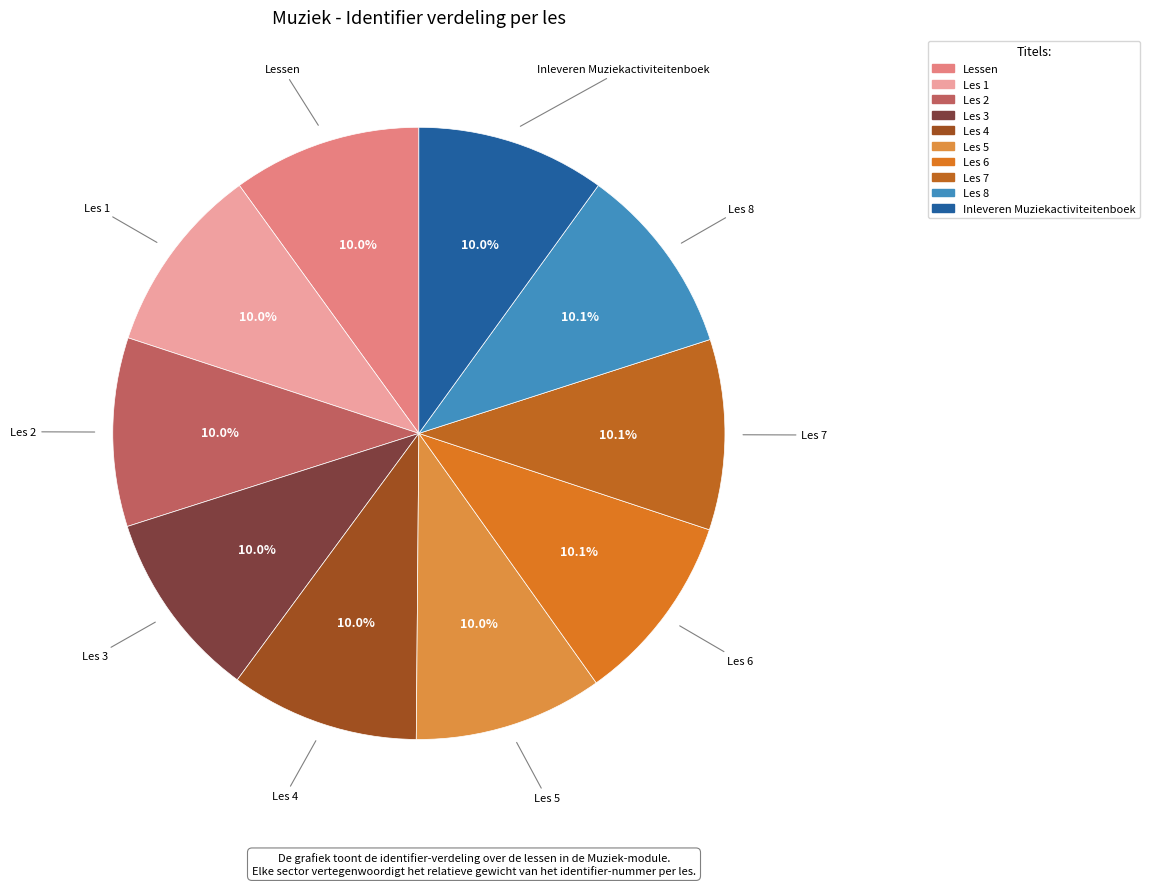

Is there a majority slice in this chart?

No